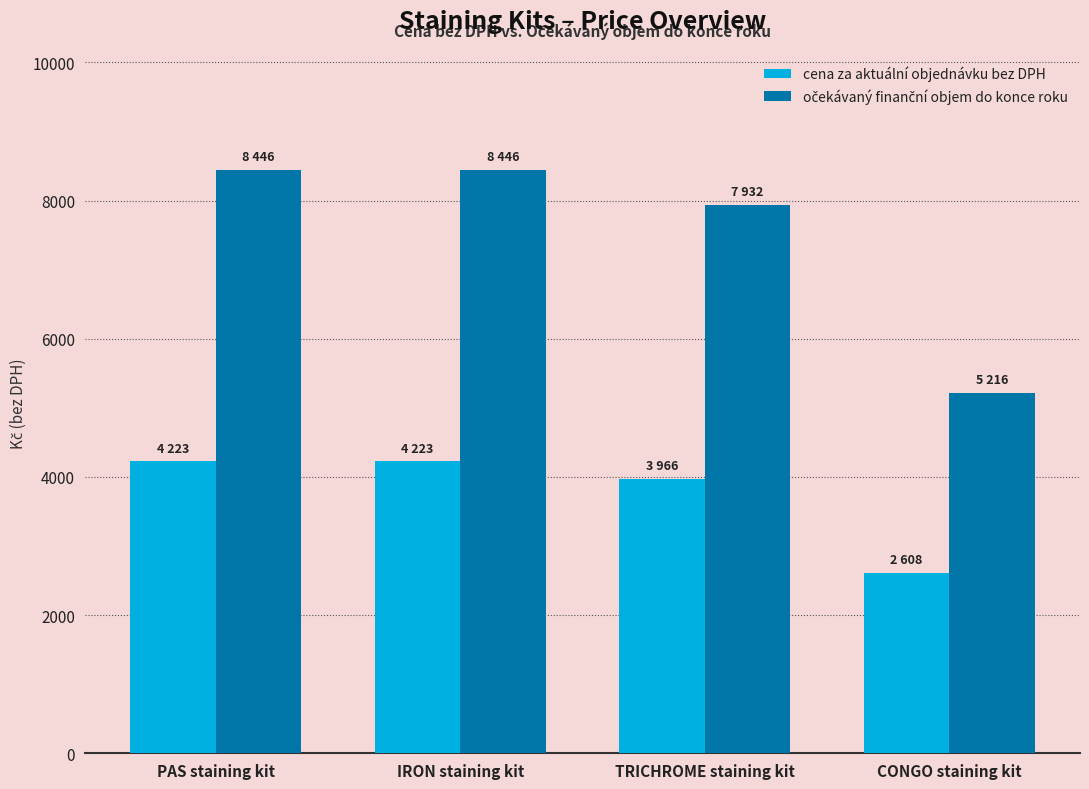

How many groups of bars are there?

4